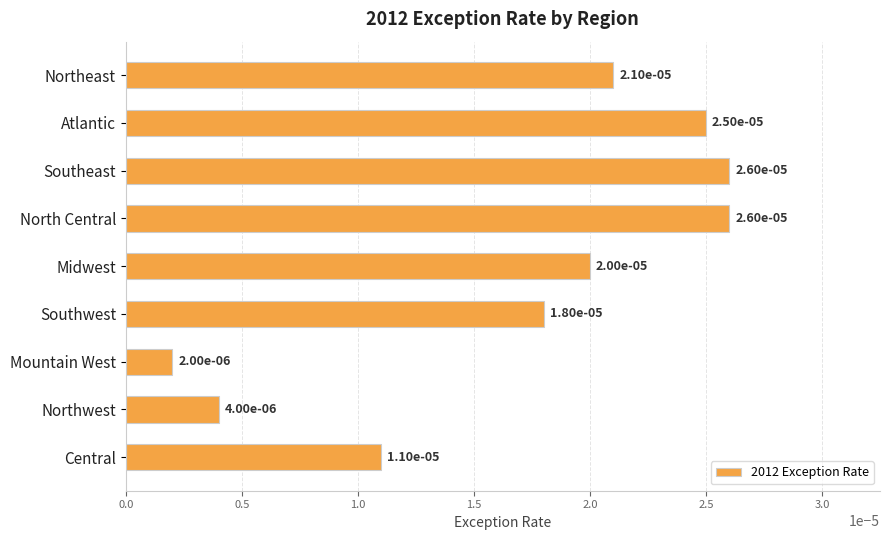

What is the label of the 5th bar from the top?

Midwest